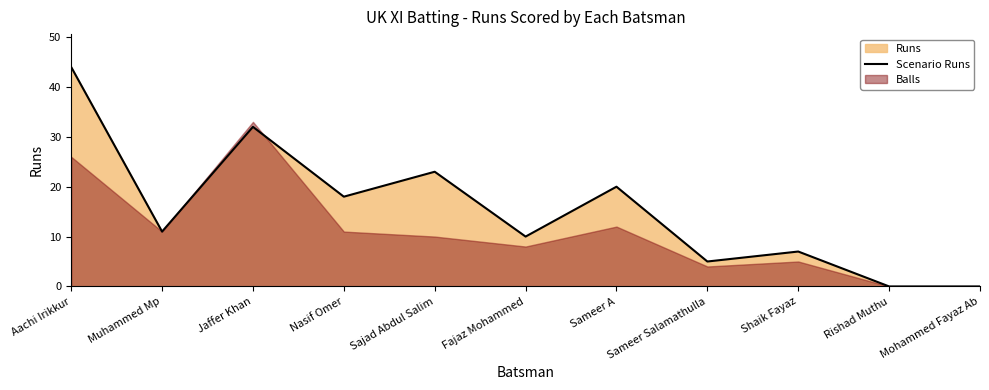

What is the label of the 4th point from the left?

Nasif Omer